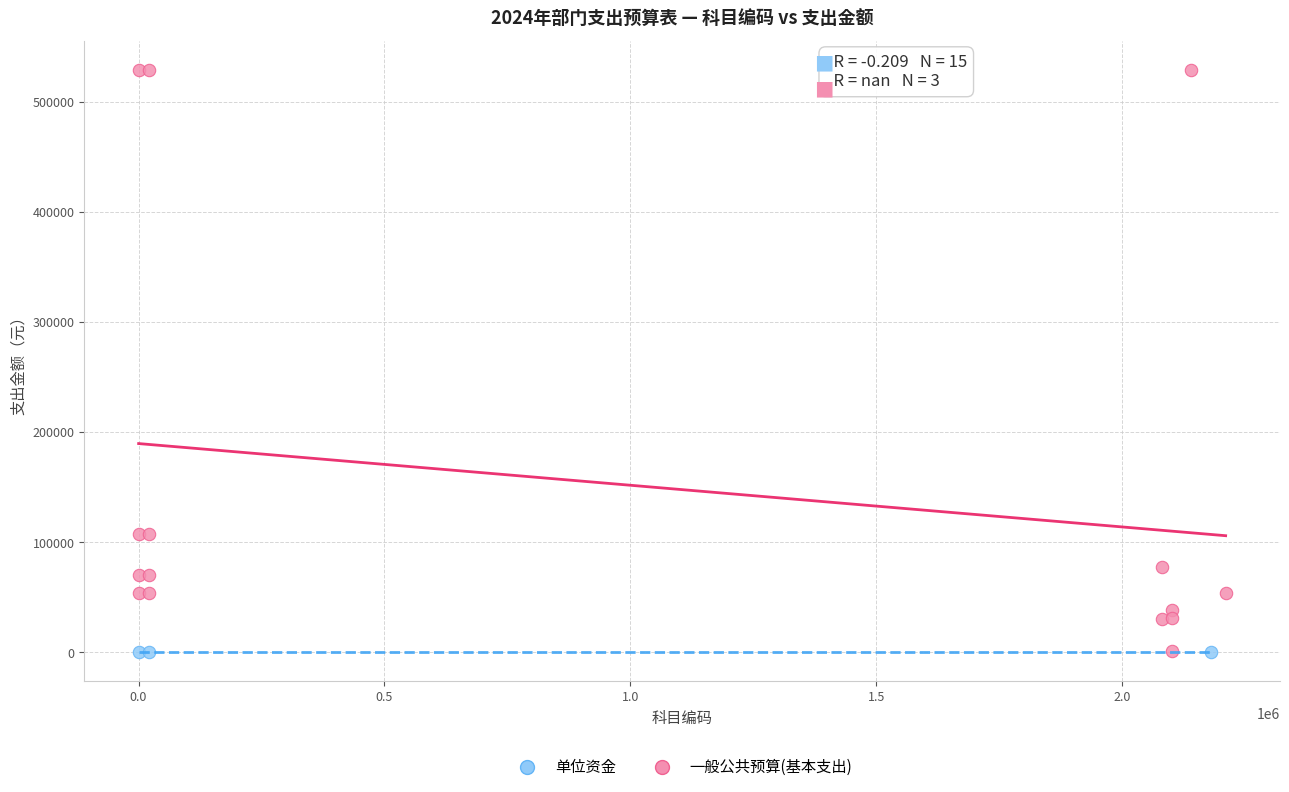

Which series reaches the maximum Y coordinate?

一般公共预算(基本支出)